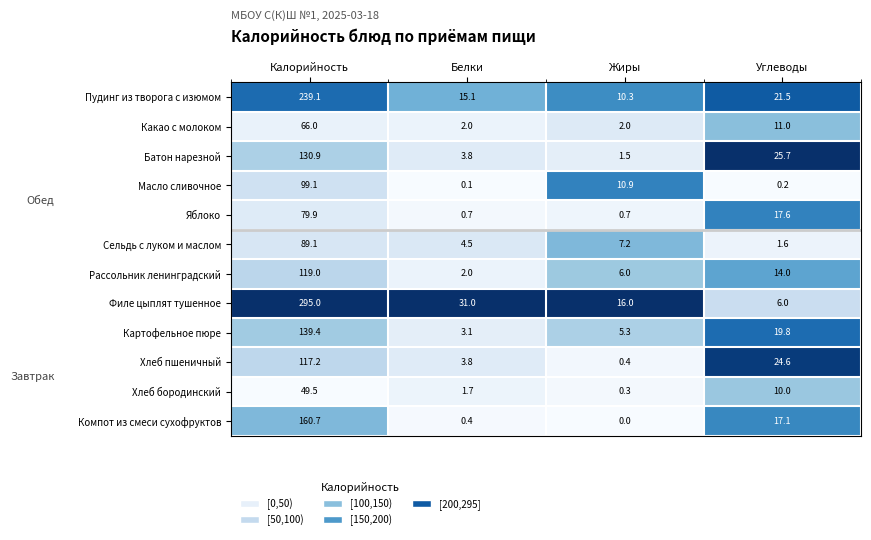

Rank the series by their maximum value, from lowest to highest.

Хлеб бородинский, Какао с молоком, Яблоко, Сельдь с луком и маслом, Масло сливочное, Хлеб пшеничный, Рассольник ленинградский, Батон нарезной, Картофельное пюре, Компот из смеси сухофруктов, Пудинг из творога с изюмом, Филе цыплят тушенное